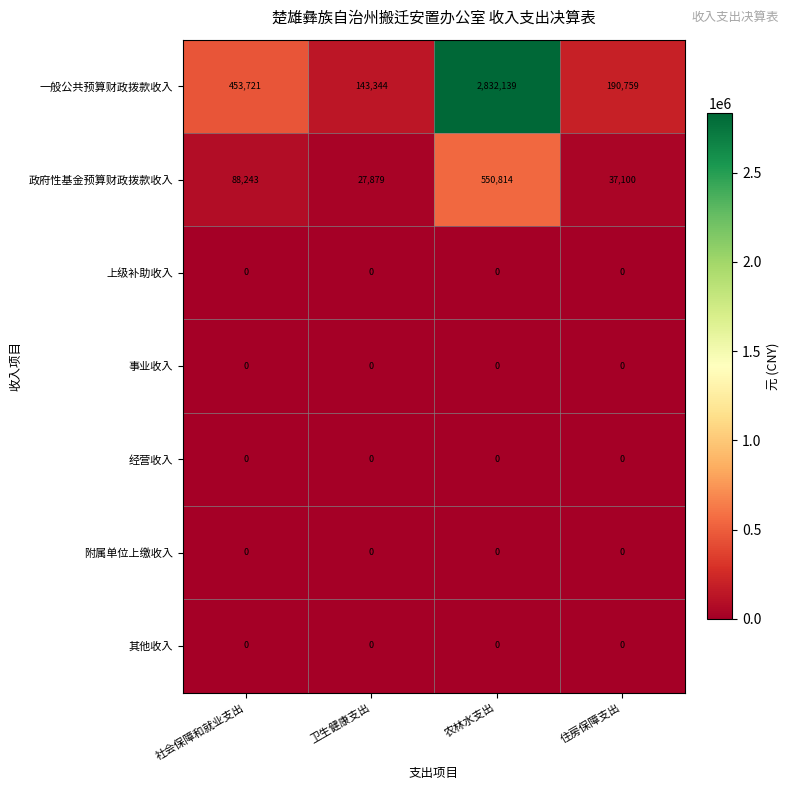

Reading right to left, transcribe all the data shown in this chart.

一般公共预算财政拨款收入: 住房保障支出=190759	农林水支出=2832139	卫生健康支出=143344	社会保障和就业支出=453721
政府性基金预算财政拨款收入: 住房保障支出=37100	农林水支出=550814	卫生健康支出=27879	社会保障和就业支出=88243
上级补助收入: 住房保障支出=0	农林水支出=0	卫生健康支出=0	社会保障和就业支出=0
事业收入: 住房保障支出=0	农林水支出=0	卫生健康支出=0	社会保障和就业支出=0
经营收入: 住房保障支出=0	农林水支出=0	卫生健康支出=0	社会保障和就业支出=0
附属单位上缴收入: 住房保障支出=0	农林水支出=0	卫生健康支出=0	社会保障和就业支出=0
其他收入: 住房保障支出=0	农林水支出=0	卫生健康支出=0	社会保障和就业支出=0